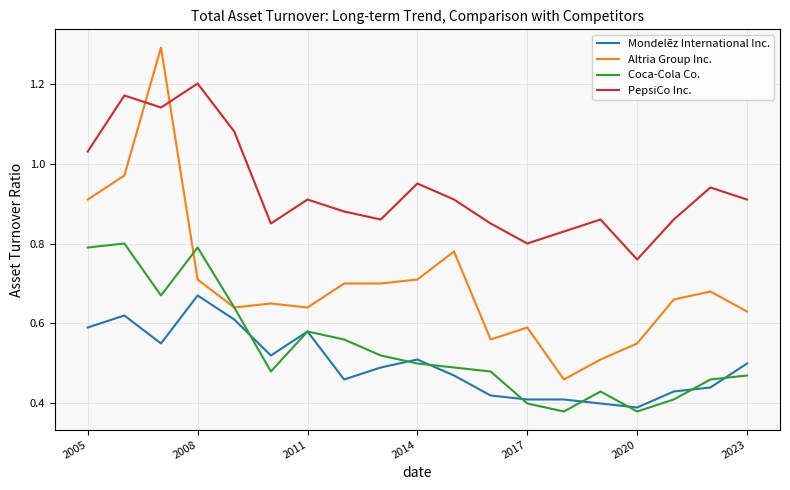

True or false: Coca-Cola Co. and PepsiCo Inc. intersect in this chart.

False